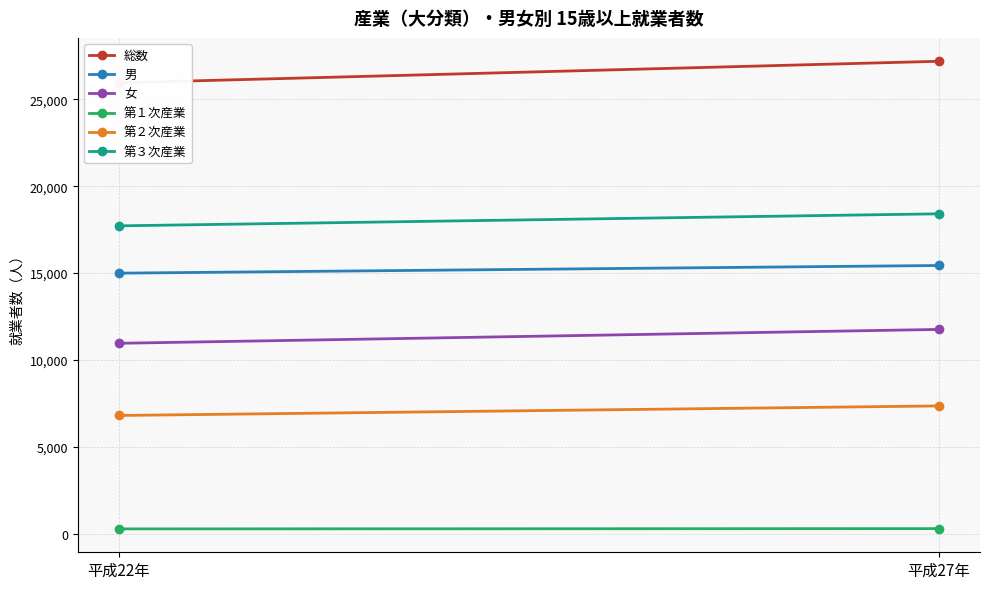

Which series changed the most between 平成22年 and 平成27年?

総数